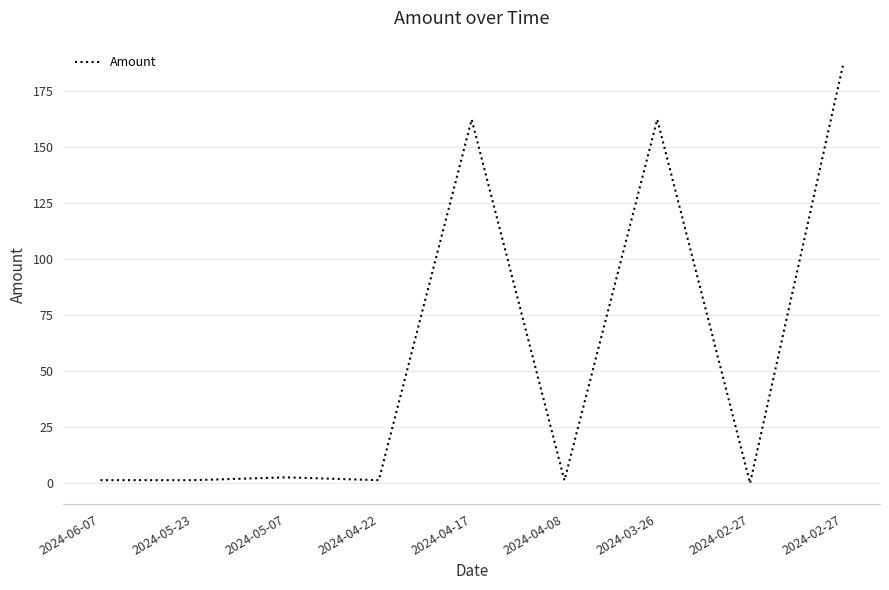

What is the maximum value shown in the chart?

186.3